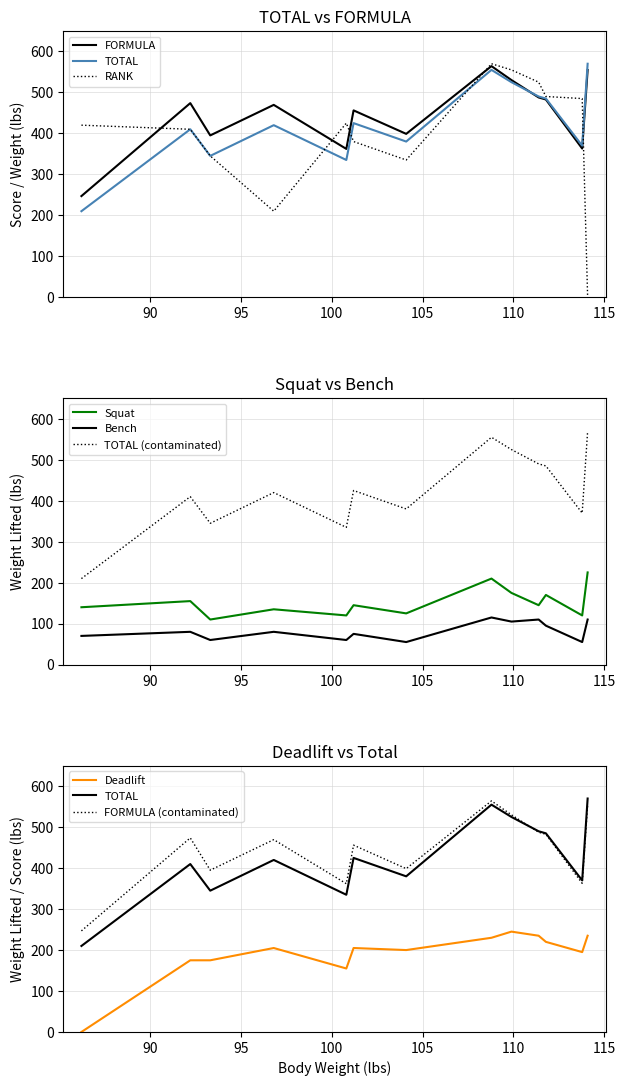

True or false: Squat and TOTAL (contaminated) cross at least once.

False